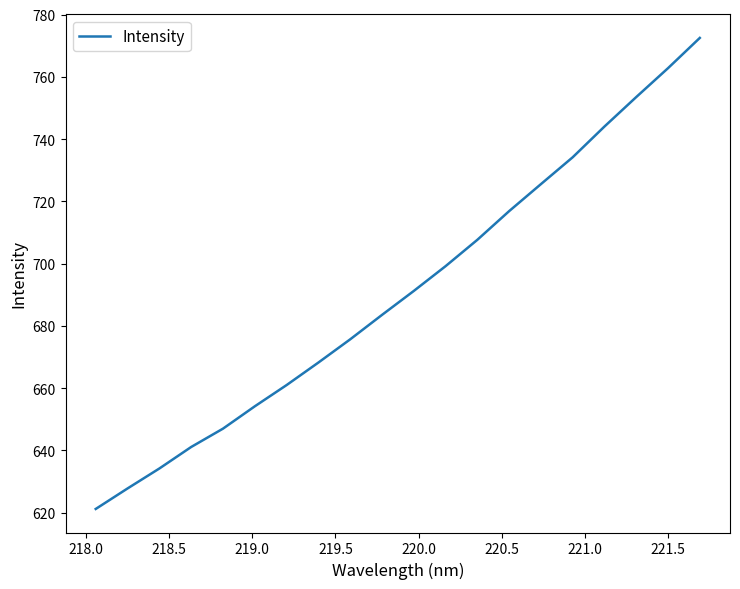

What is the sum of all values?

13821.3